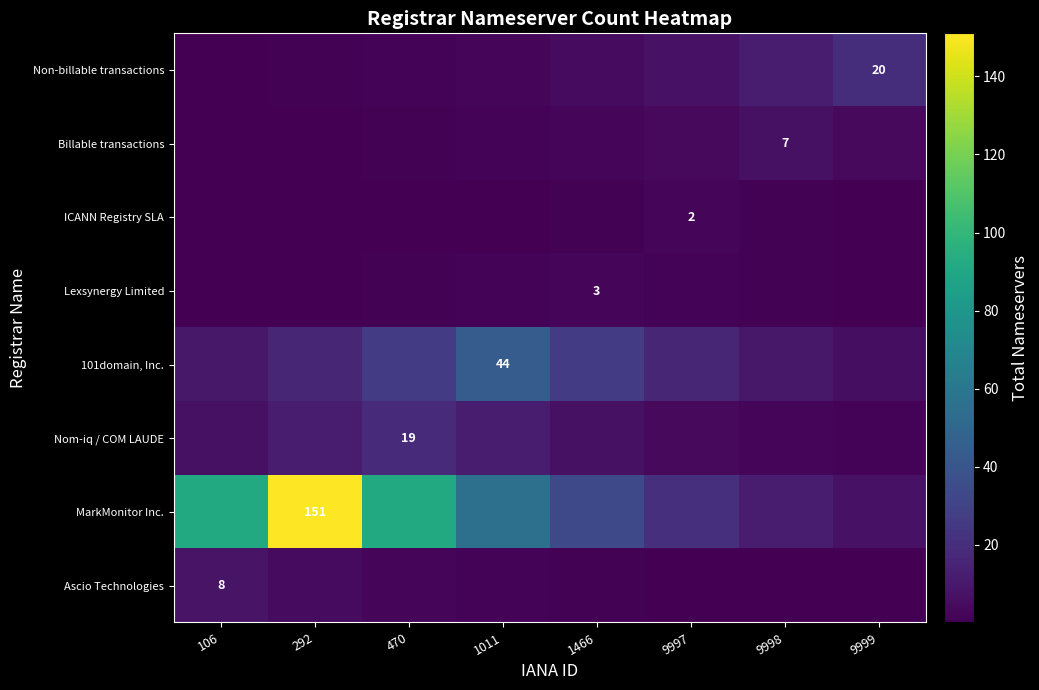

What is the total value across all series at 292?

186.1